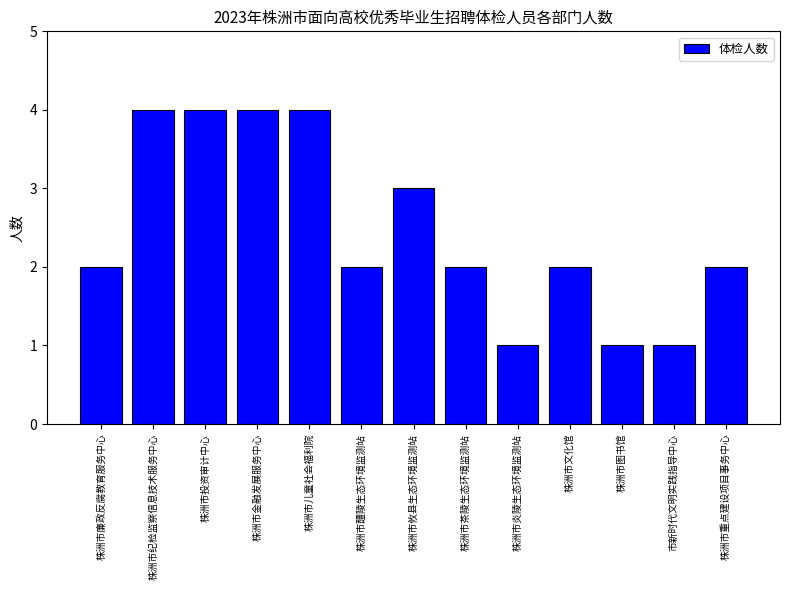

What position from the left is 株洲市儿童社会福利院?

5